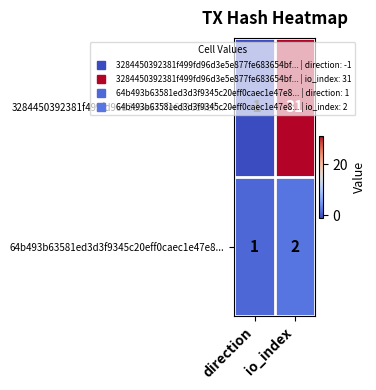

At direction, list the series in order from largest to smallest.

64b493b63581ed3d3f9345c20eff0caec1e47e8..., 3284450392381f499fd96d3e5e877fe683654bf...